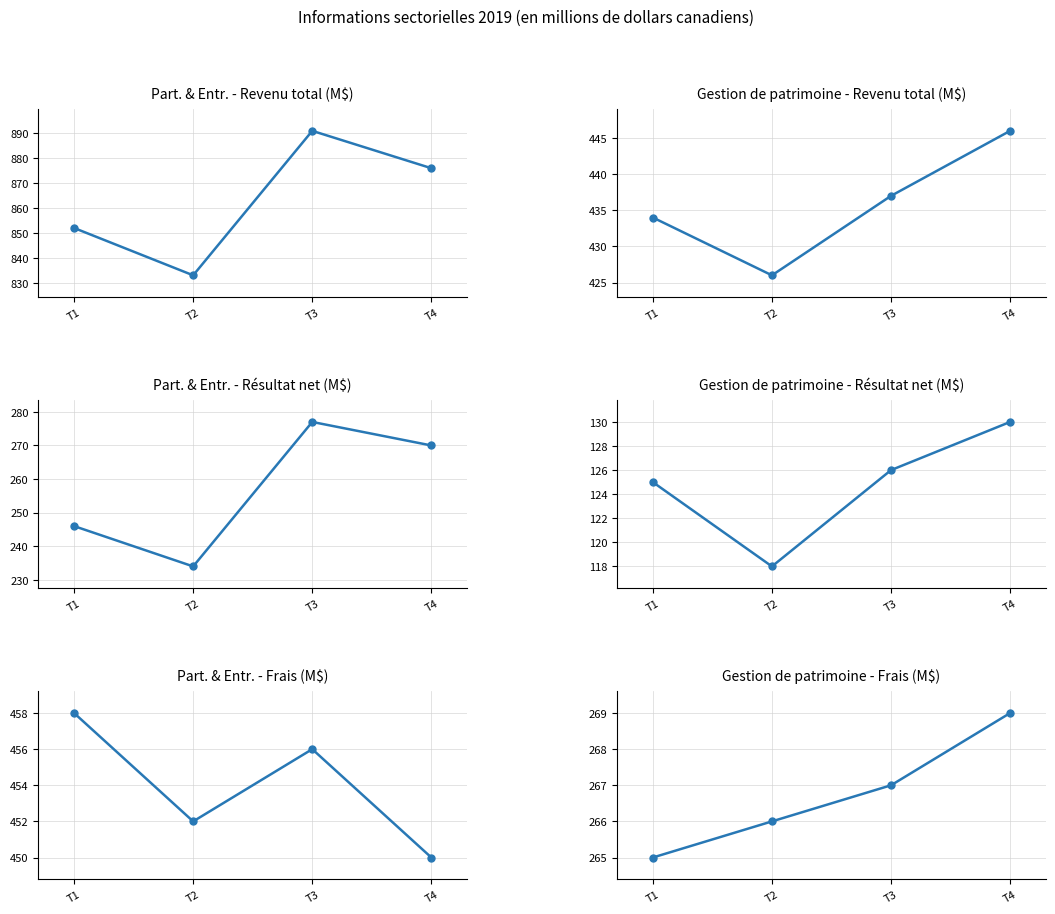

At which category does Gestion de patrimoine - Revenu total reach its first local valley?

T2